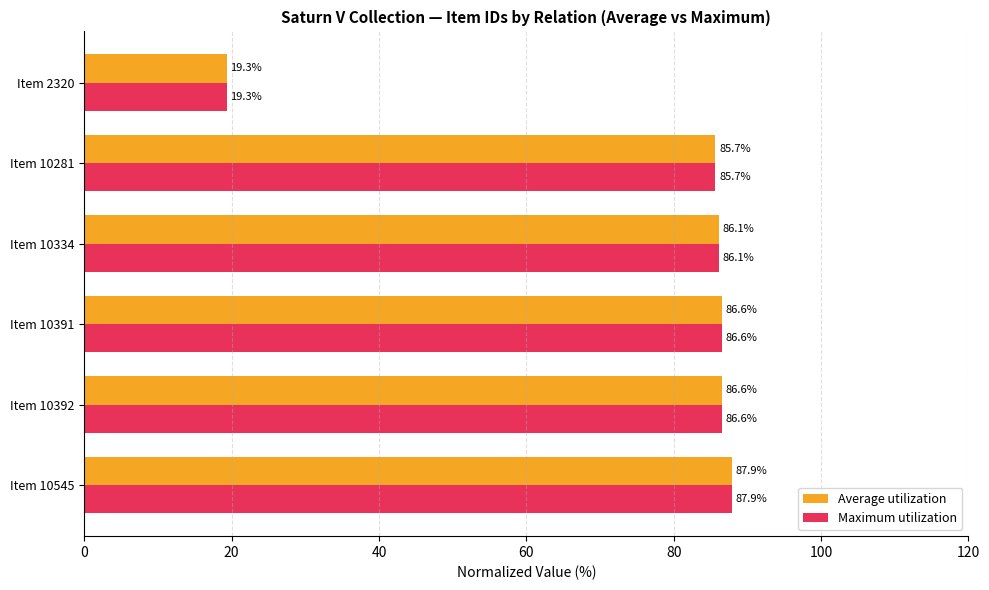

What is the total value across all series at Item 10392?

173.2